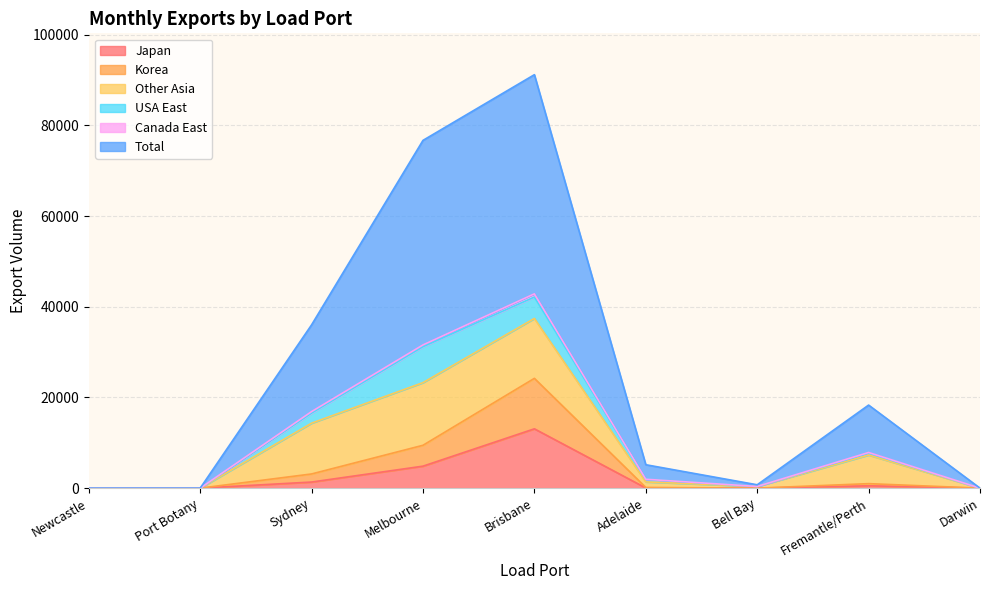

What is the label of the 2nd point from the right?

Fremantle/Perth